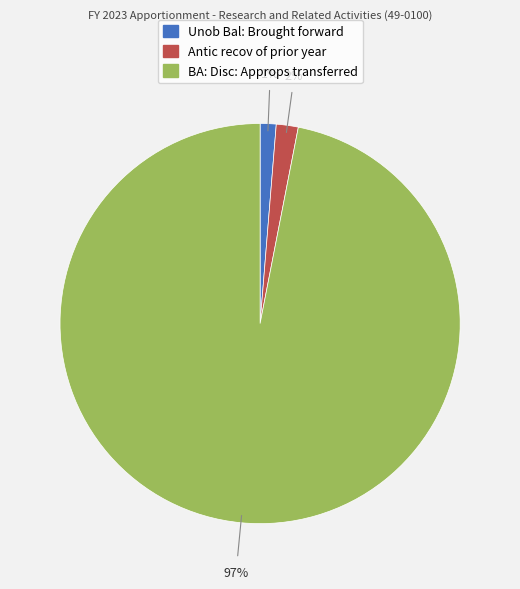

Is Antic recov of prior year the majority of the pie?

No